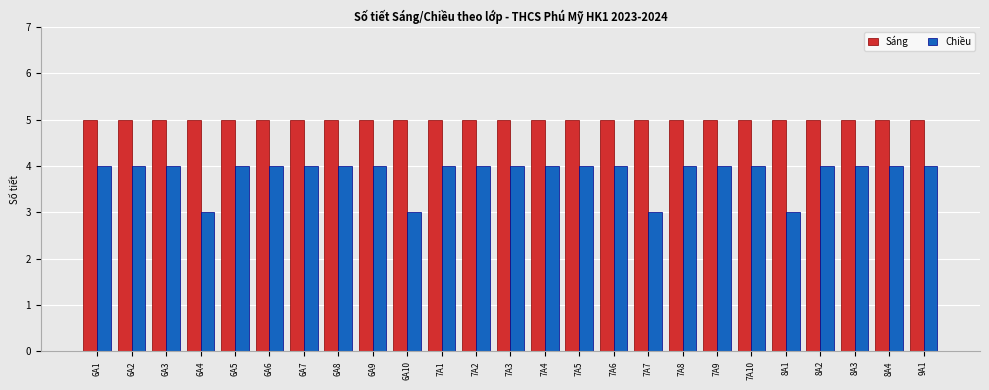

What is the label of the 7th bar from the right?

7A9